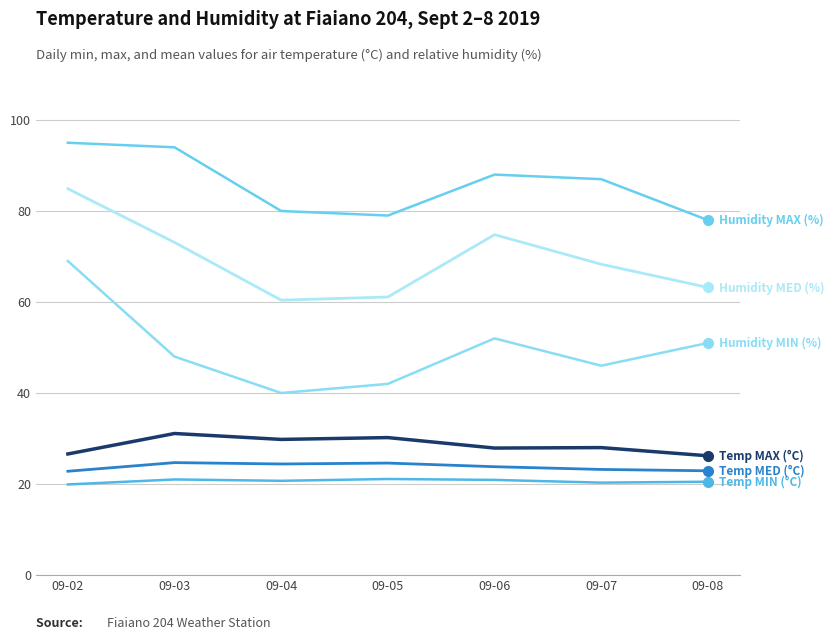

Is this an area chart (filled region under the line)?

No